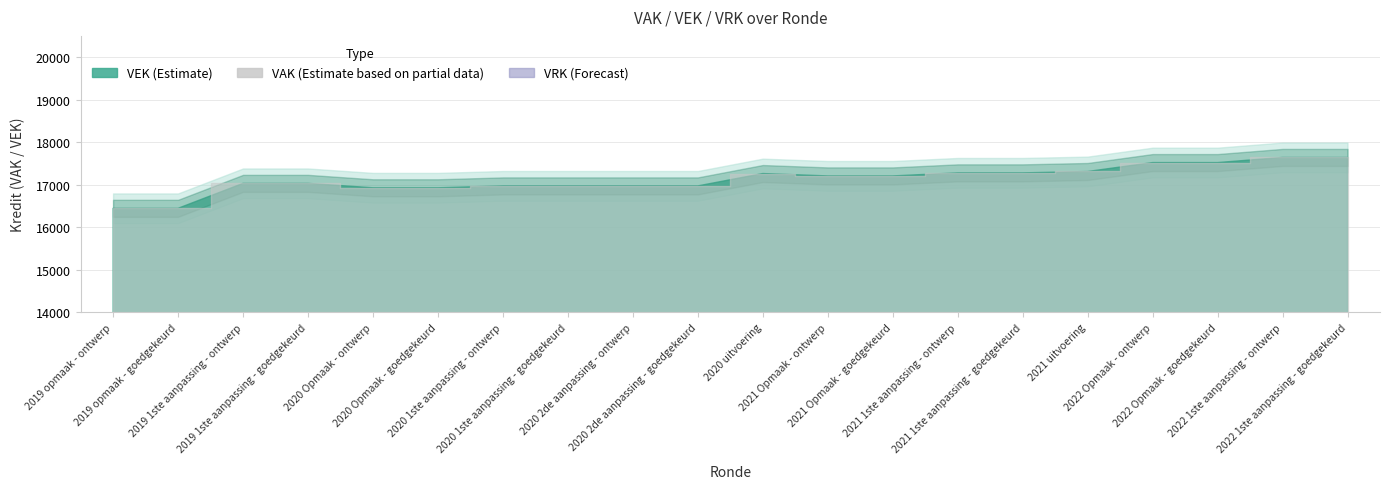

Is the value of VEK at 2020 2de aanpassing - goedgekeurd greater than the value of VRK at 2019 opmaak - ontwerp?

Yes